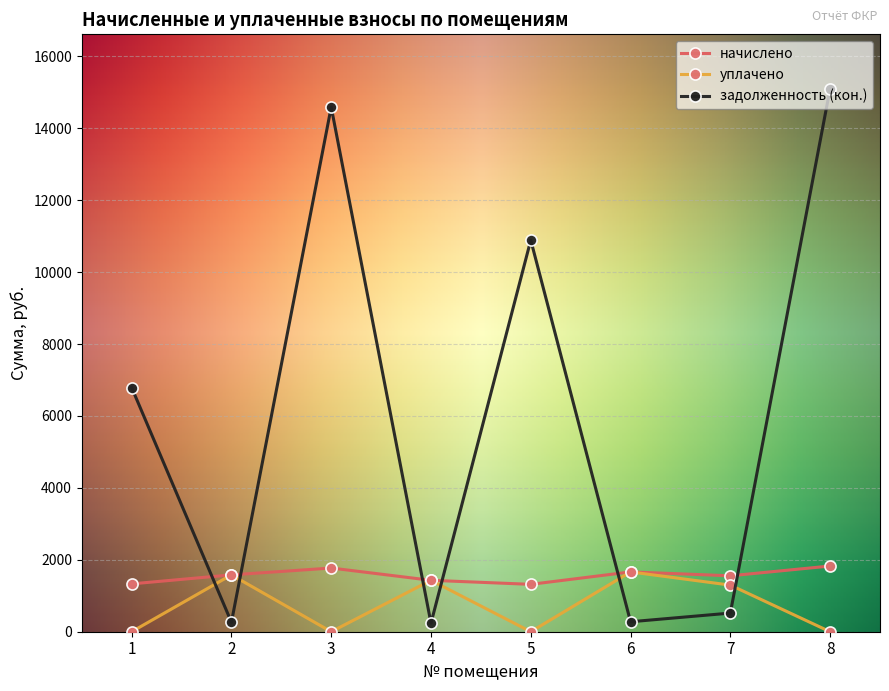

How many lines are shown in the chart?

3